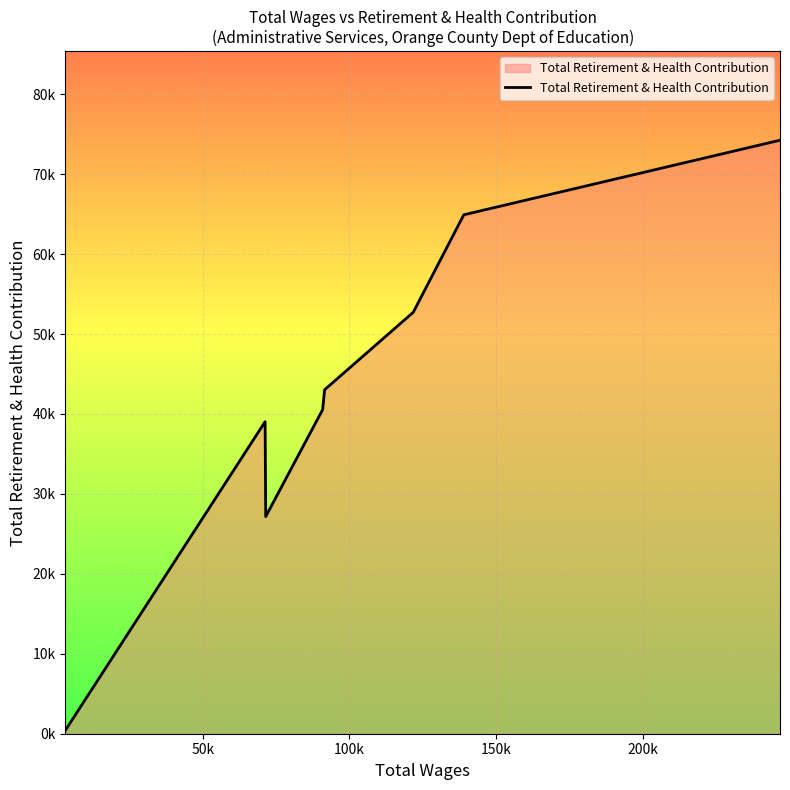

What is the maximum value shown in the chart?

74247